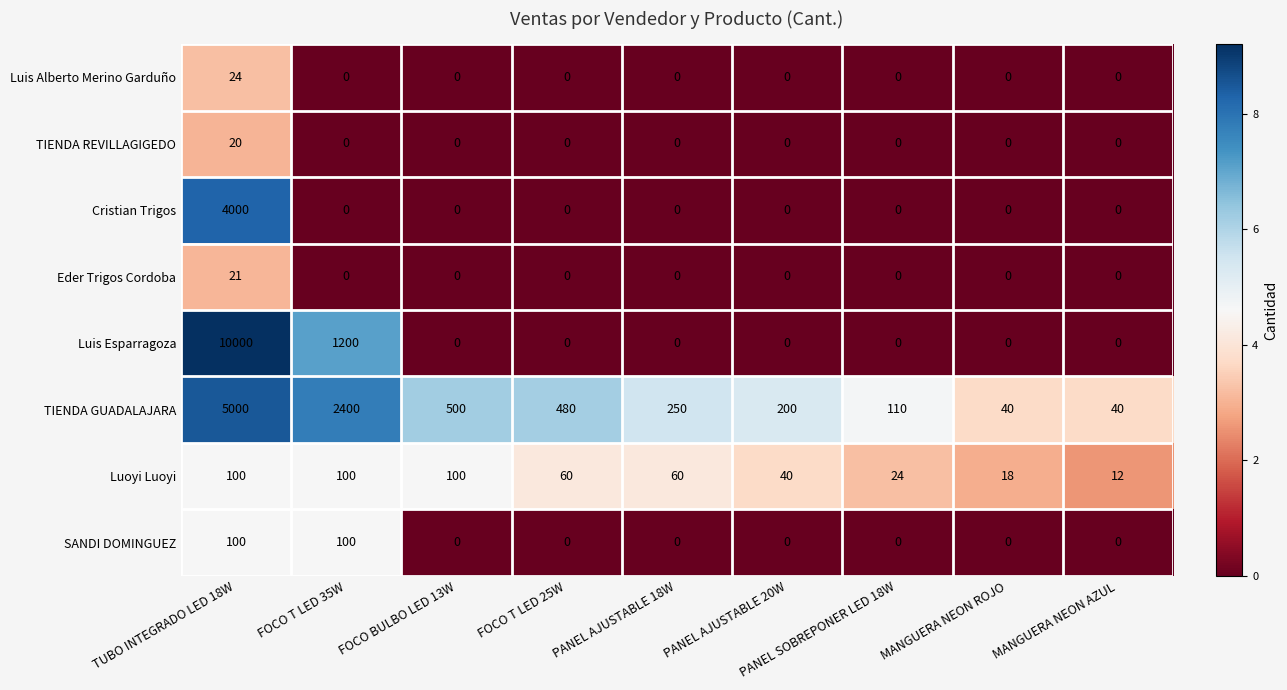

Read the Luoyi Luoyi value at FOCO T LED 25W, to the nearest 10.

60